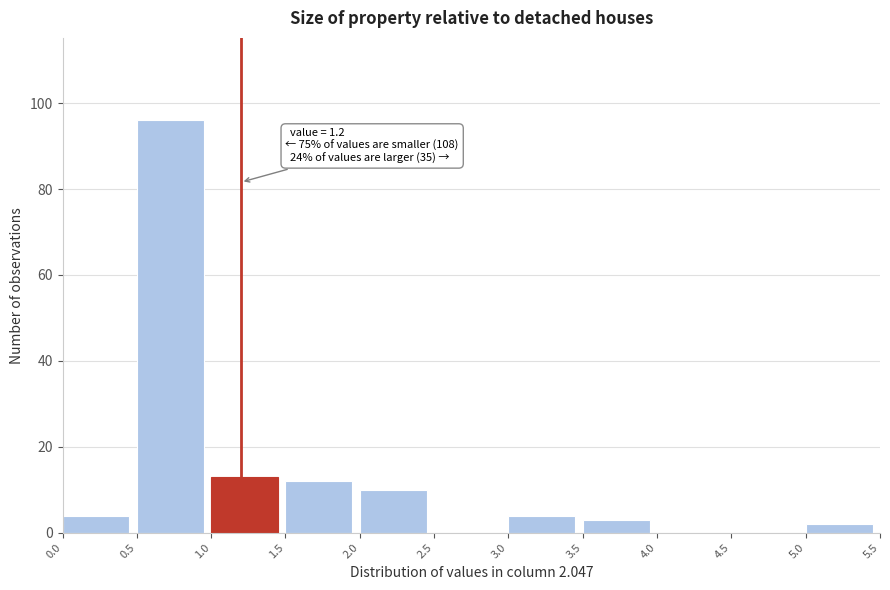

Which range on the x-axis has the tallest bar?

0.5 to 1.0